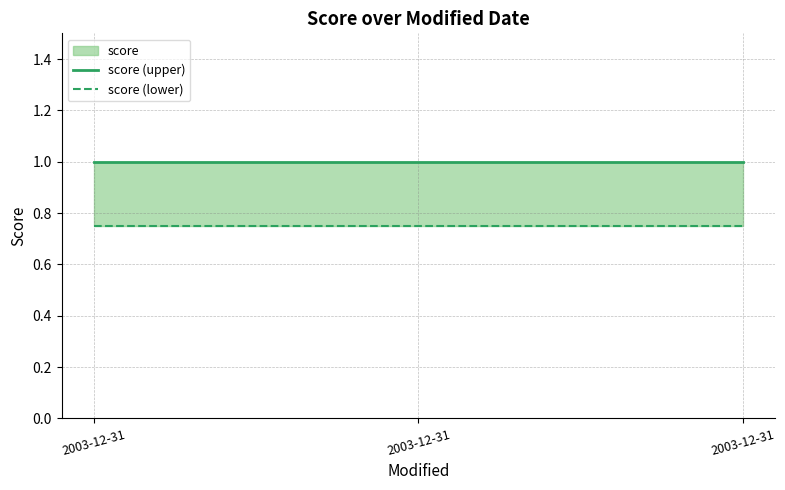

Is the value of score (upper) at 2003-12-31 greater than the value of score (lower) at 2003-12-31?

Yes